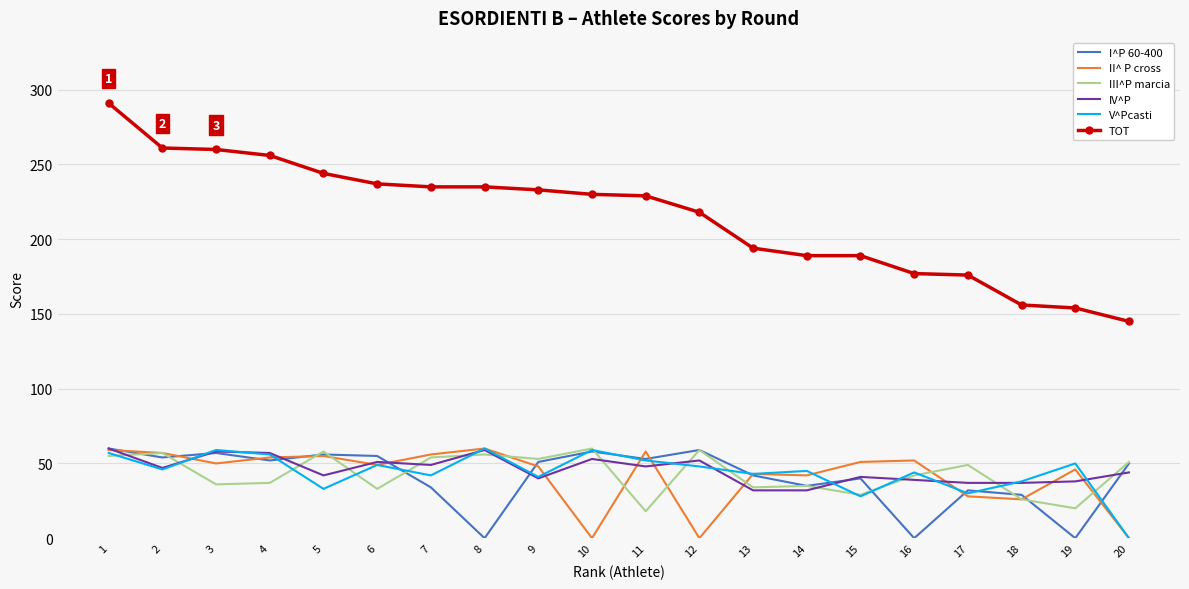

Is it true that V^Pcasti equals 94 at 1?

False